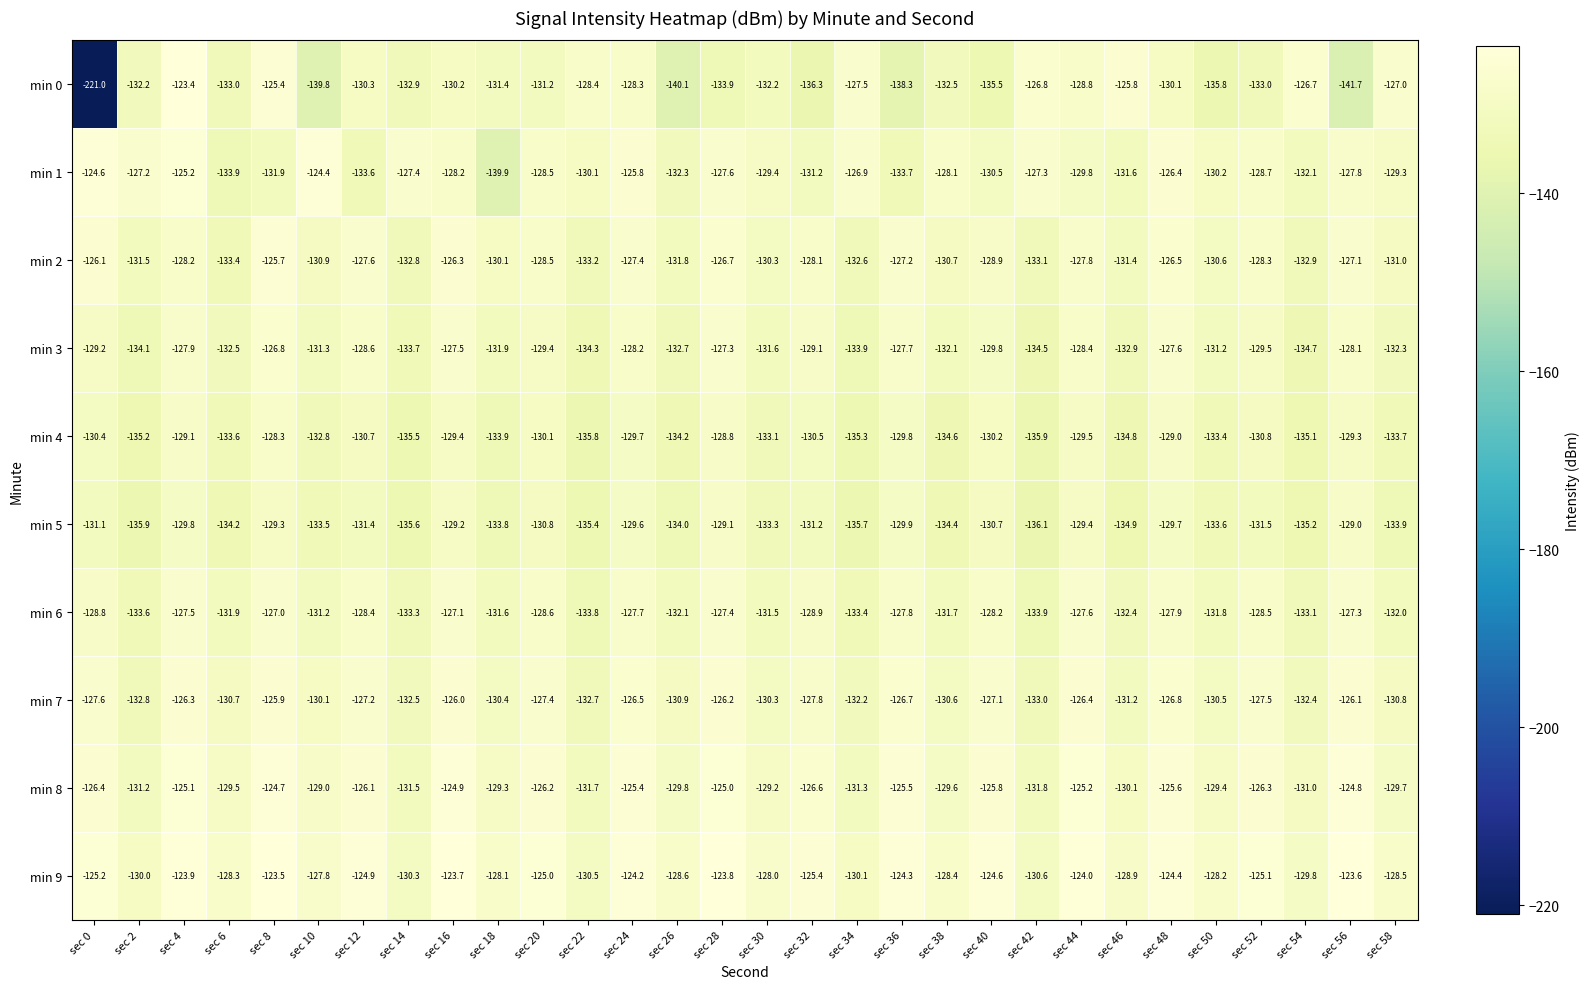

Which series has the largest total across all categories?

min 9